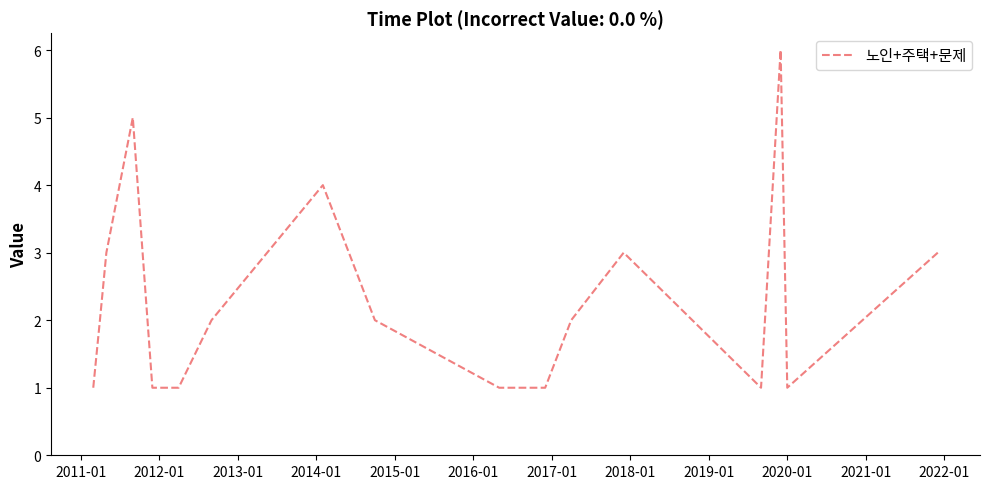

Reading left to right, transcribe all the data shown in this chart.

1	2	3	5	1	1	1	2	4	2	1	1	2	3	1	6	1	3